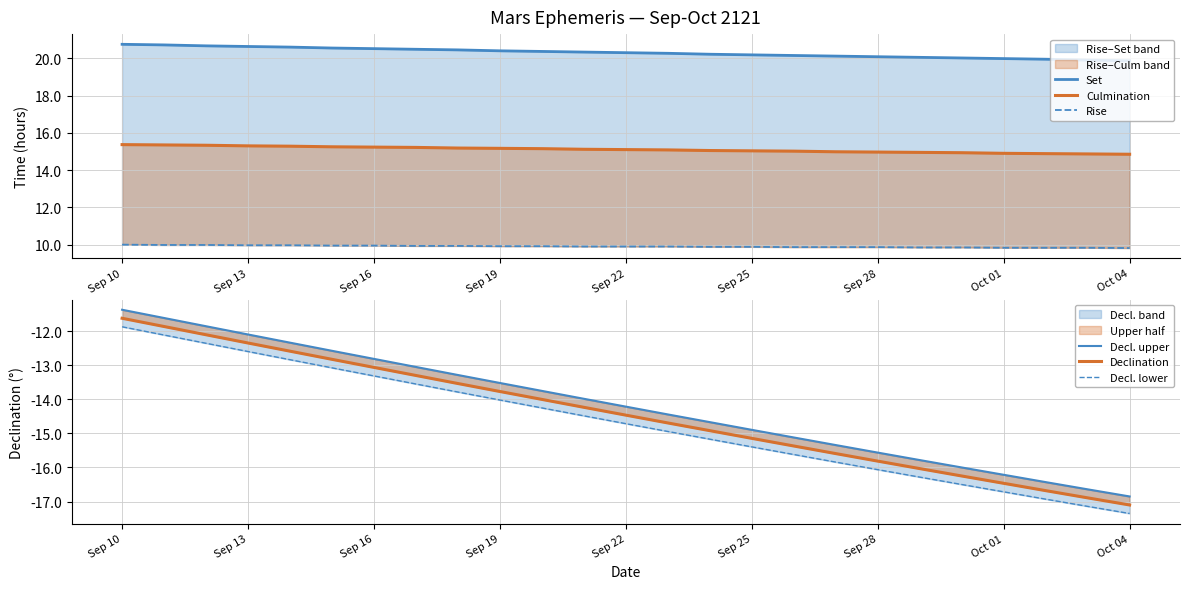

At Sep 13, list the series in order from smallest to largest.

Decl. lower, Declination, Decl. upper, Rise, Culmination, Set